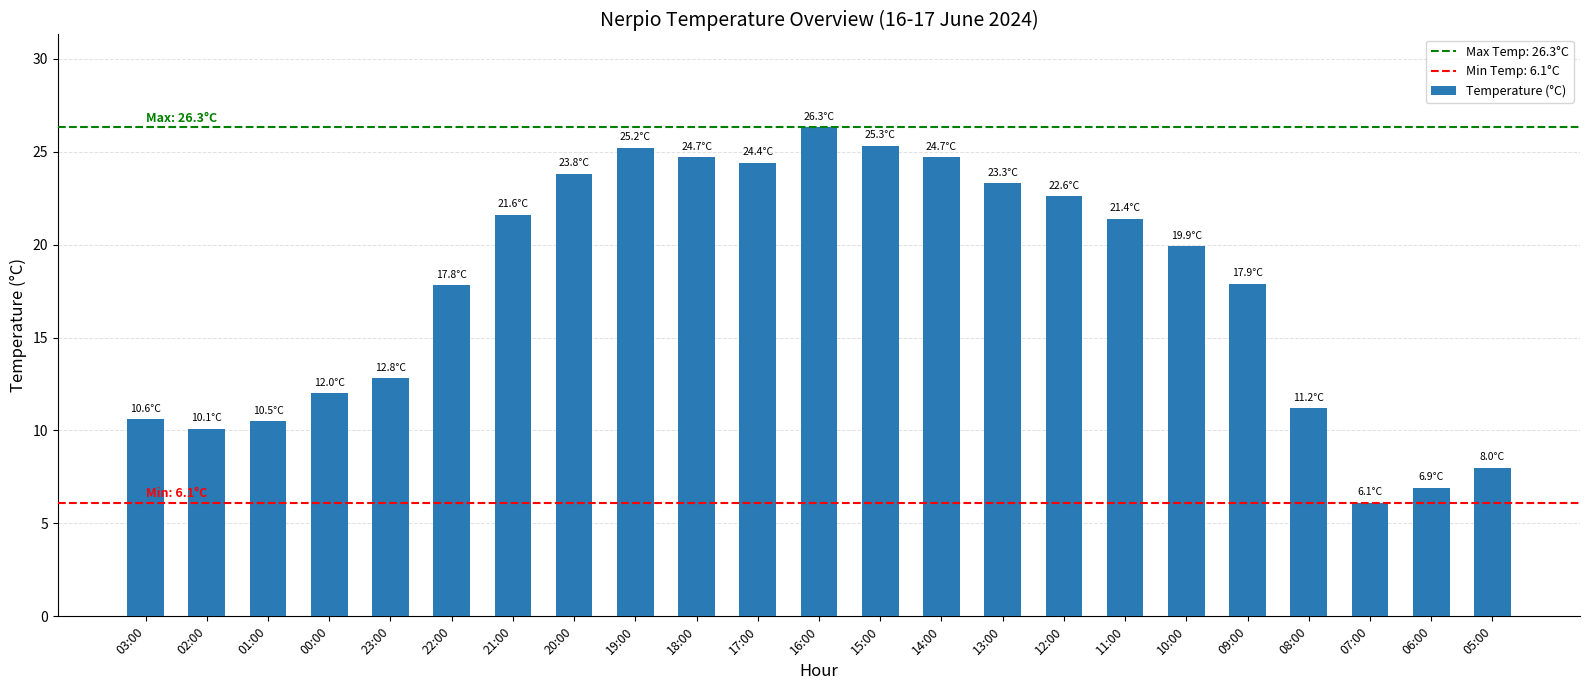

How many categories are shown in the chart?

23